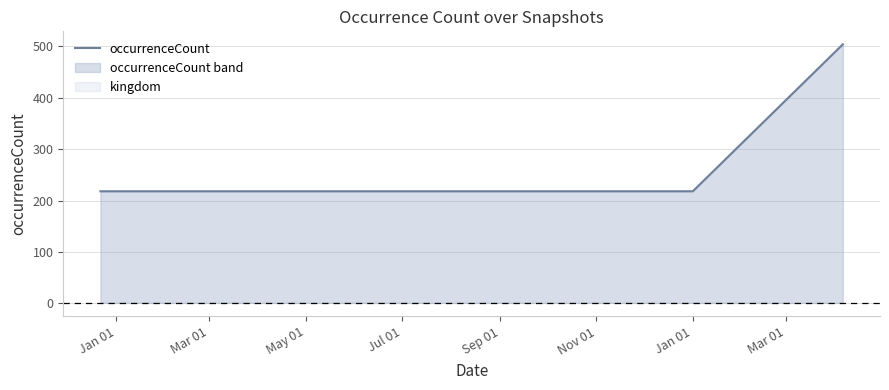

What is the minimum value for occurrenceCount?

218